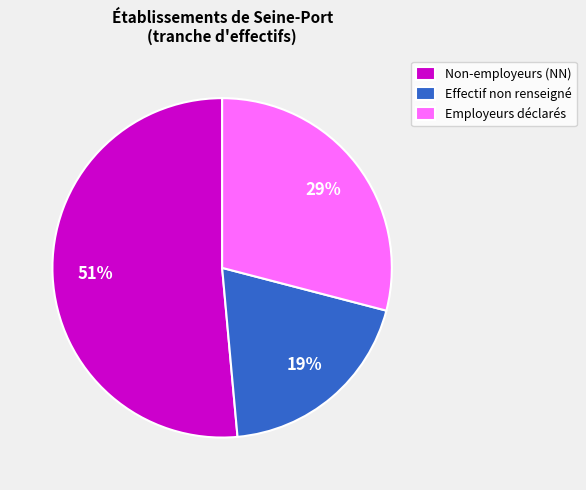

Do Employeurs déclarés and Effectif non renseigné together represent more than half of the pie?

No